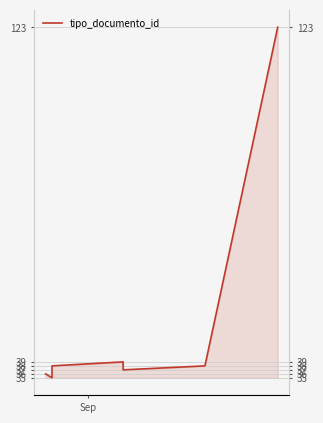

Does the chart display data point markers on the line(s)?

No